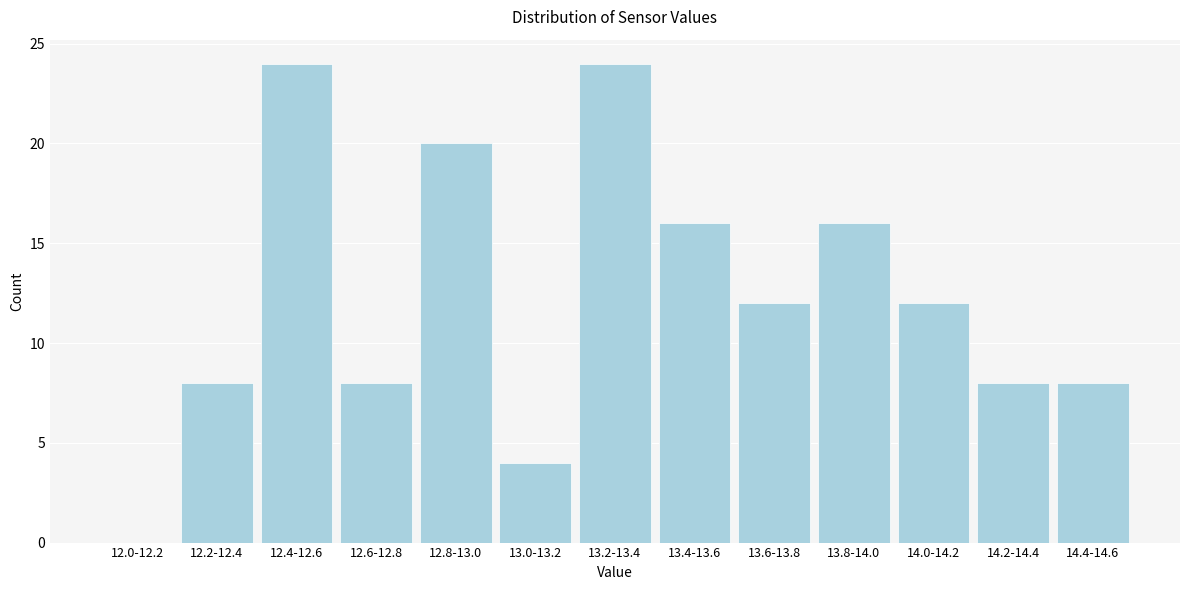

Reading right to left, list all the values displayed in this chart.

14.4-14.6=8	14.2-14.4=8	14.0-14.2=12	13.8-14.0=16	13.6-13.8=12	13.4-13.6=16	13.2-13.4=24	13.0-13.2=4	12.8-13.0=20	12.6-12.8=8	12.4-12.6=24	12.2-12.4=8	12.0-12.2=0